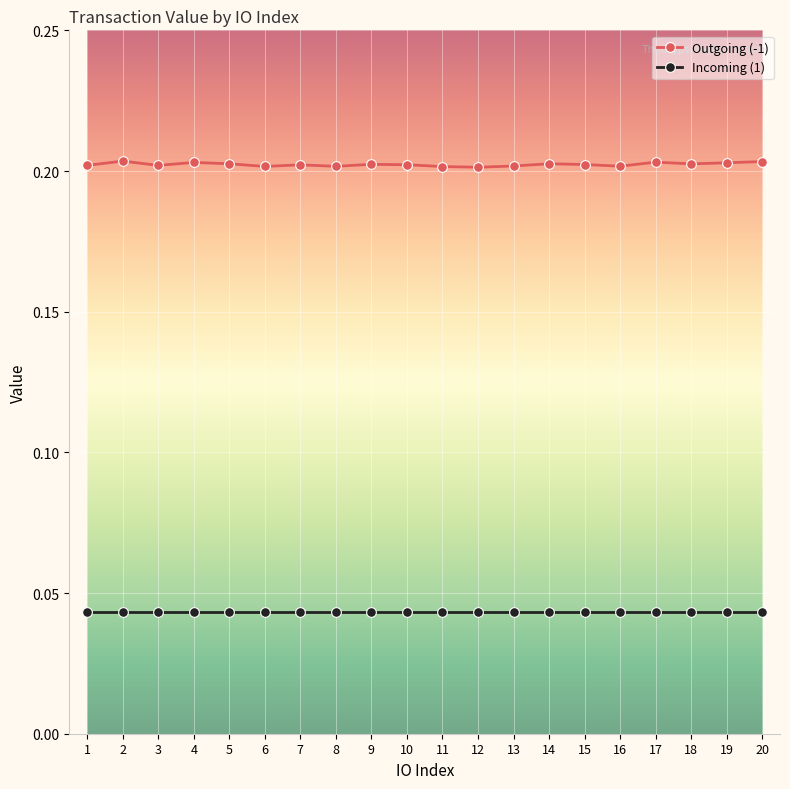

How many series are shown in this chart?

2